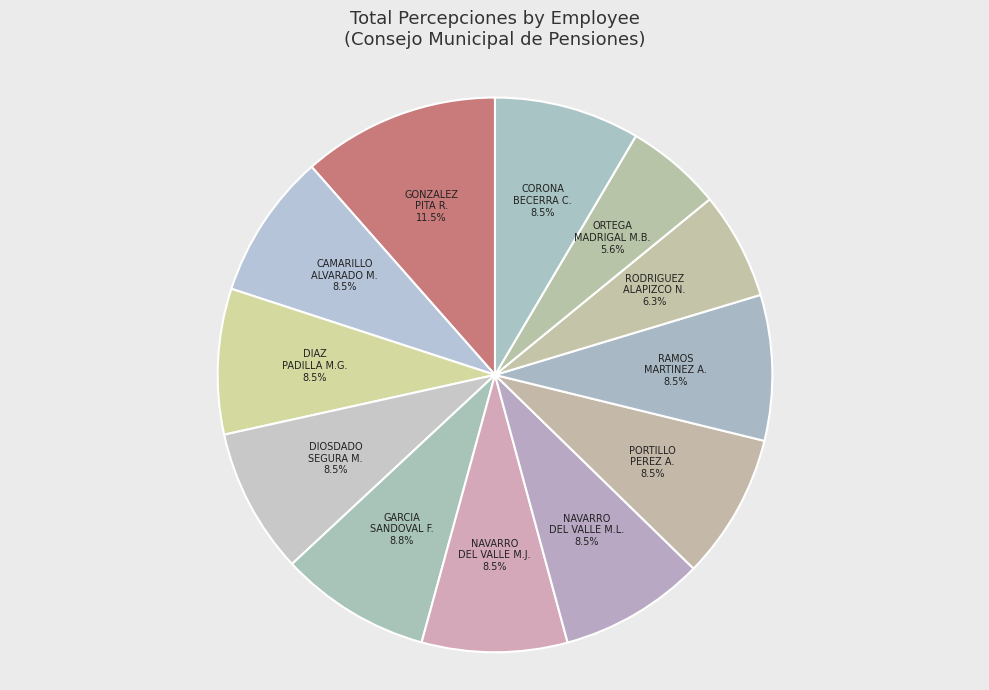

What is the ratio of the value at RODRIGUEZ ALAPIZCO N. to the value at CORONA BECERRA C.?

0.7